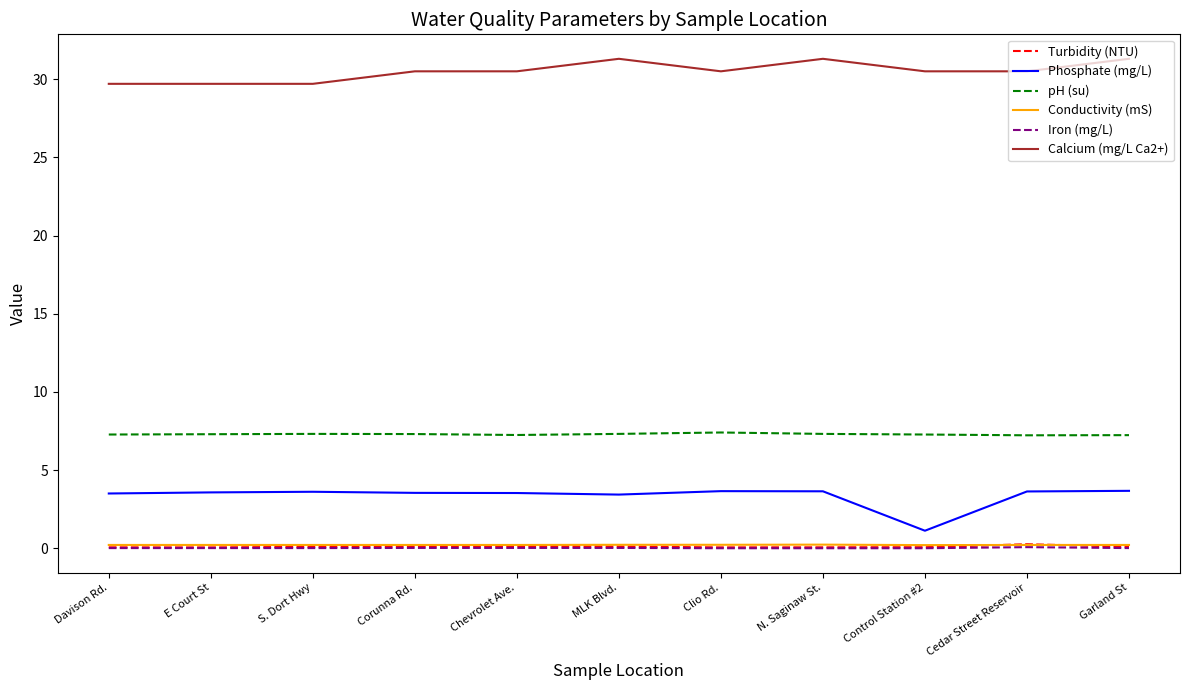

Which series has the largest total across all categories?

Calcium (mg/L Ca2+)